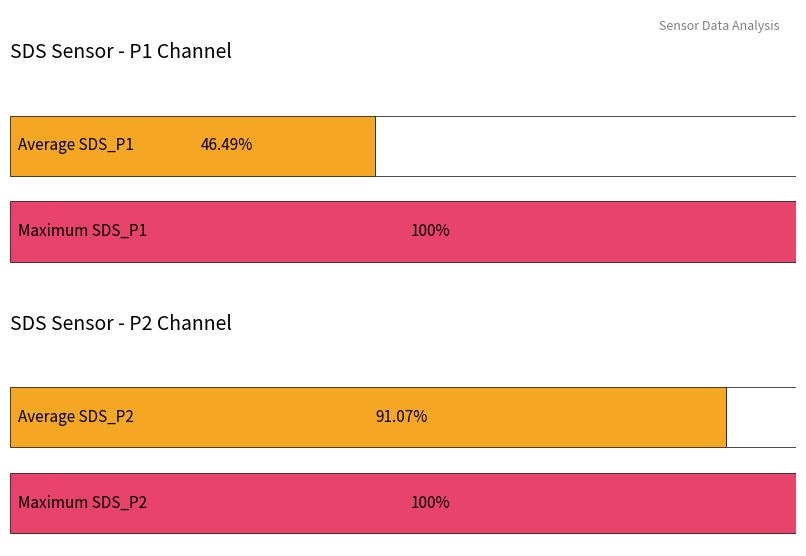

The value of Average SDS_P1 at 15 is 1.3. True or false?

False